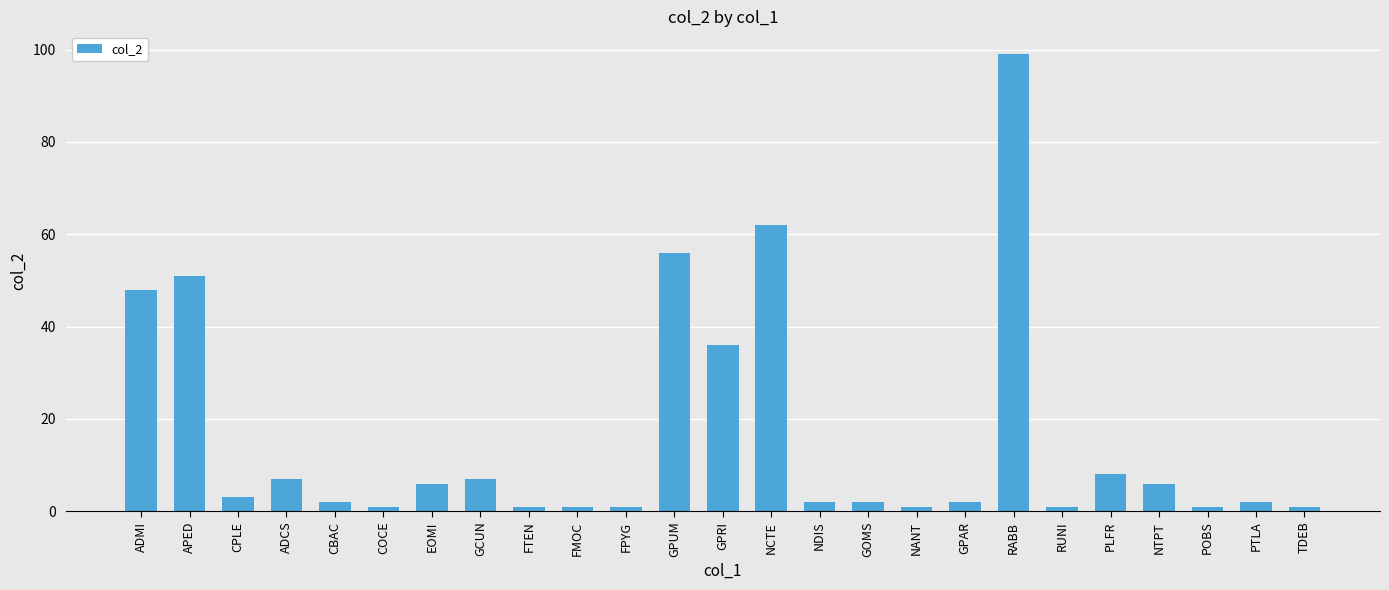

Where is the data nearest to the value 50?

APED